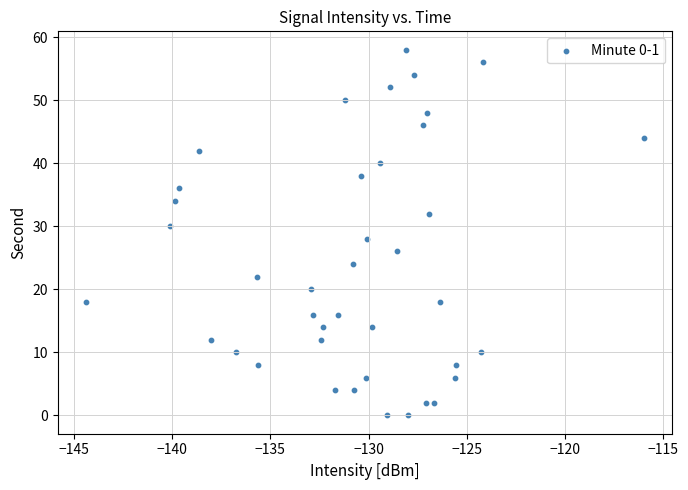

What is the range of Y values (max minus min)?

58